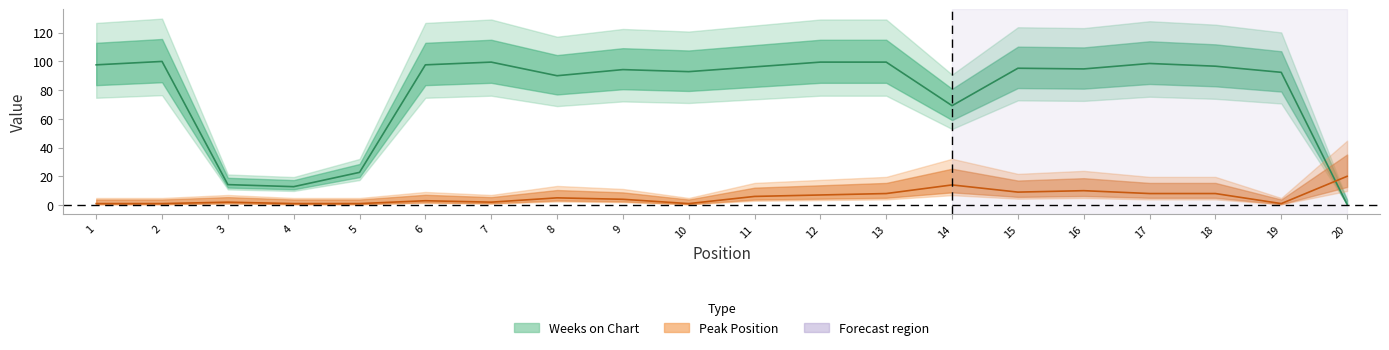

How many data points in Peak Position are less than 5?

10